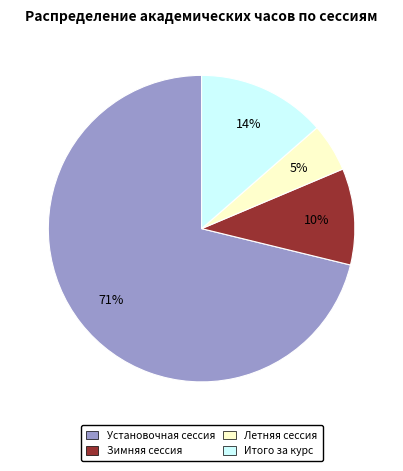

Count the number of slices in the pie.

4